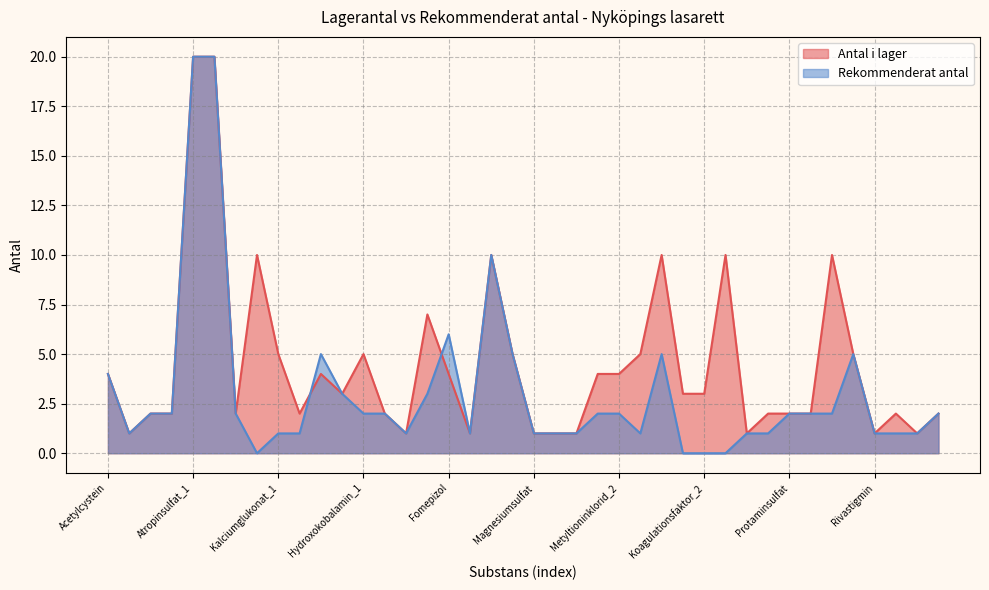

List the labels in order of Antal i lager value, largest first.

Atropinsulfat_1, Atropinsulfat_2, Terbutalinsulfat, Insulin, Natriumtiosulfat, Koagulationsfaktor_3, Budesonid_2, Flumazenil, Kalciumglukonat_1, Hydroxokobalamin_1, Fytomenadion, Naloxonhydroklorid, Pyridoxin, Acetylcystein, Kalciumlaktatglukonat, Fomepizol, Metyltioninklorid_1, Metyltioninklorid_2, Medicinskt kol, Koagulationsfaktor_1, Koagulationsfaktor_2, Biperiden, Fysostigmin, Atropinsulfat 10 mg/ml, Kalciumglukonat_2, Hydroxokobalamin_2, idarucizumab, Protaminsulfat, Budesonid_1, Oktreotidacetat, Obidoxim, Dantrolen, Deferoxamin, Hydroxocobalamin, Magnesiumsulfat, Makrogol 400_1, Makrogol 400_2, Cyproheptadin, Rivastigmin, Tetrakainhydroklorid